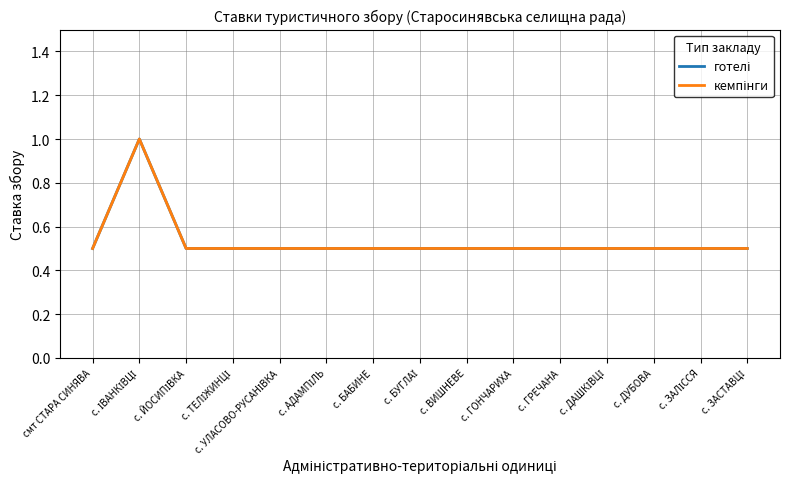

Which category has the lowest value in the готелі series?

смт СТАРА СИНЯВА